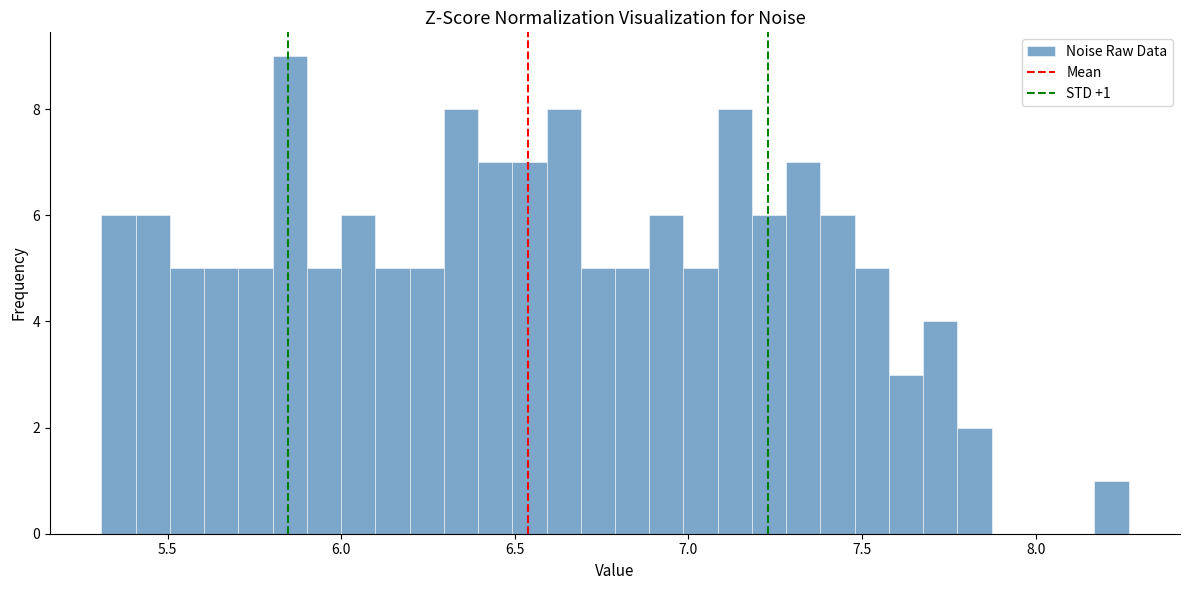

Around what value on the x-axis is the tallest bar? Give the approximate position of its centre, as read against the axis.

5.85